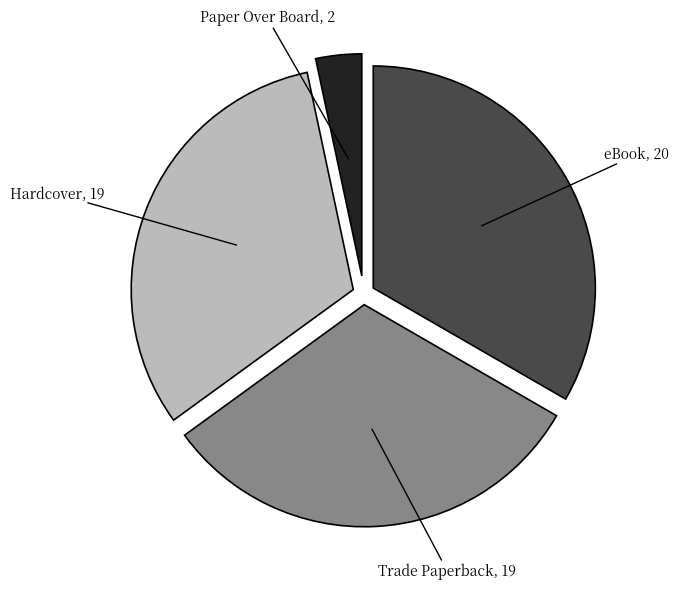

Which has a higher value, Hardcover or Paper Over Board?

Hardcover